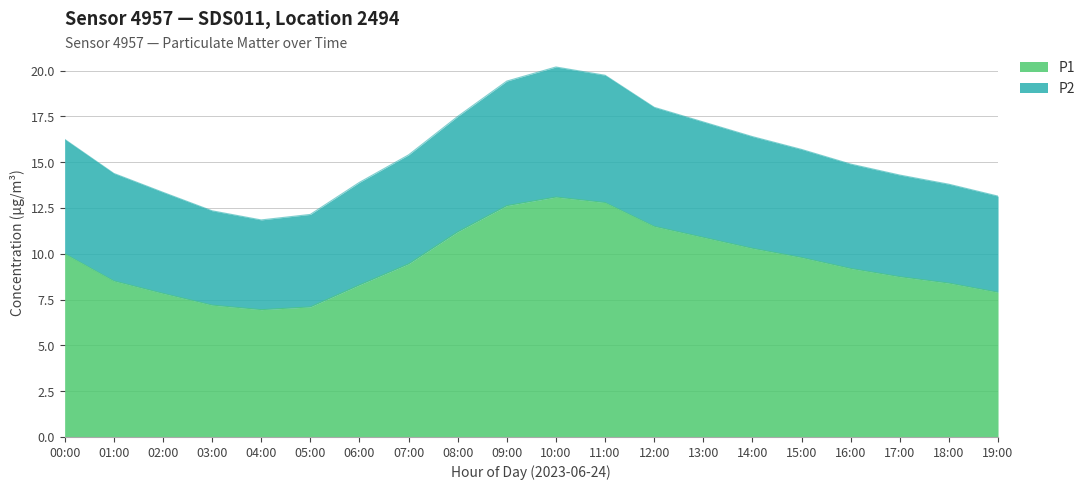

Which series has the widest spread of values?

P2